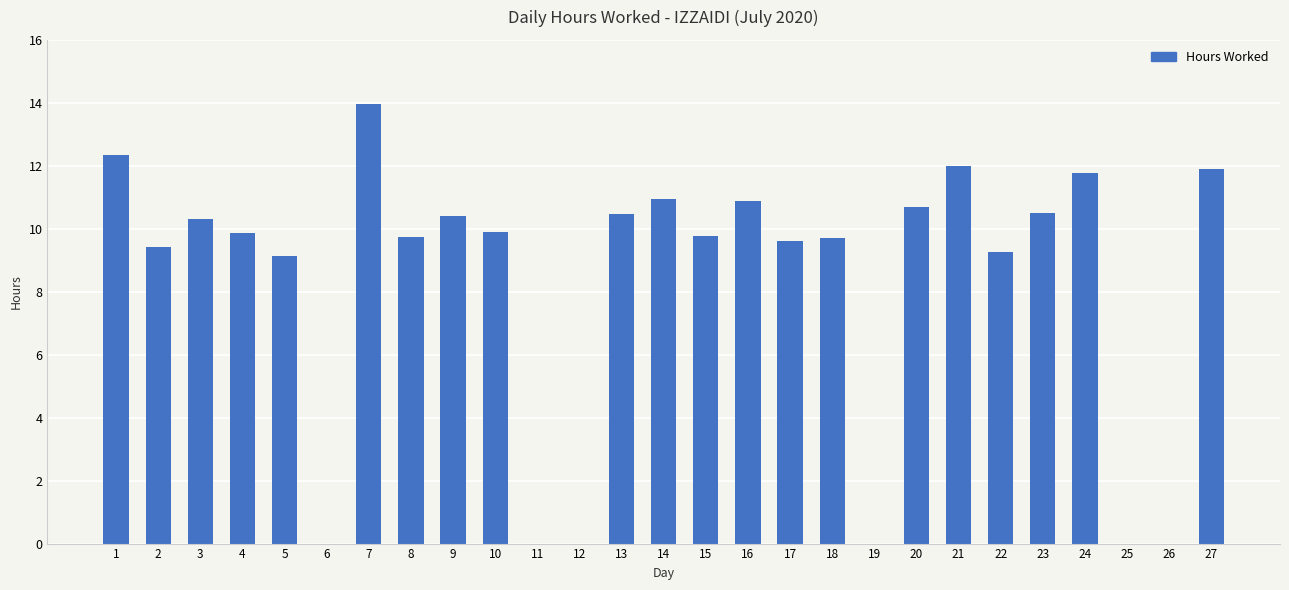

Between 5 and 11, which is larger?

5